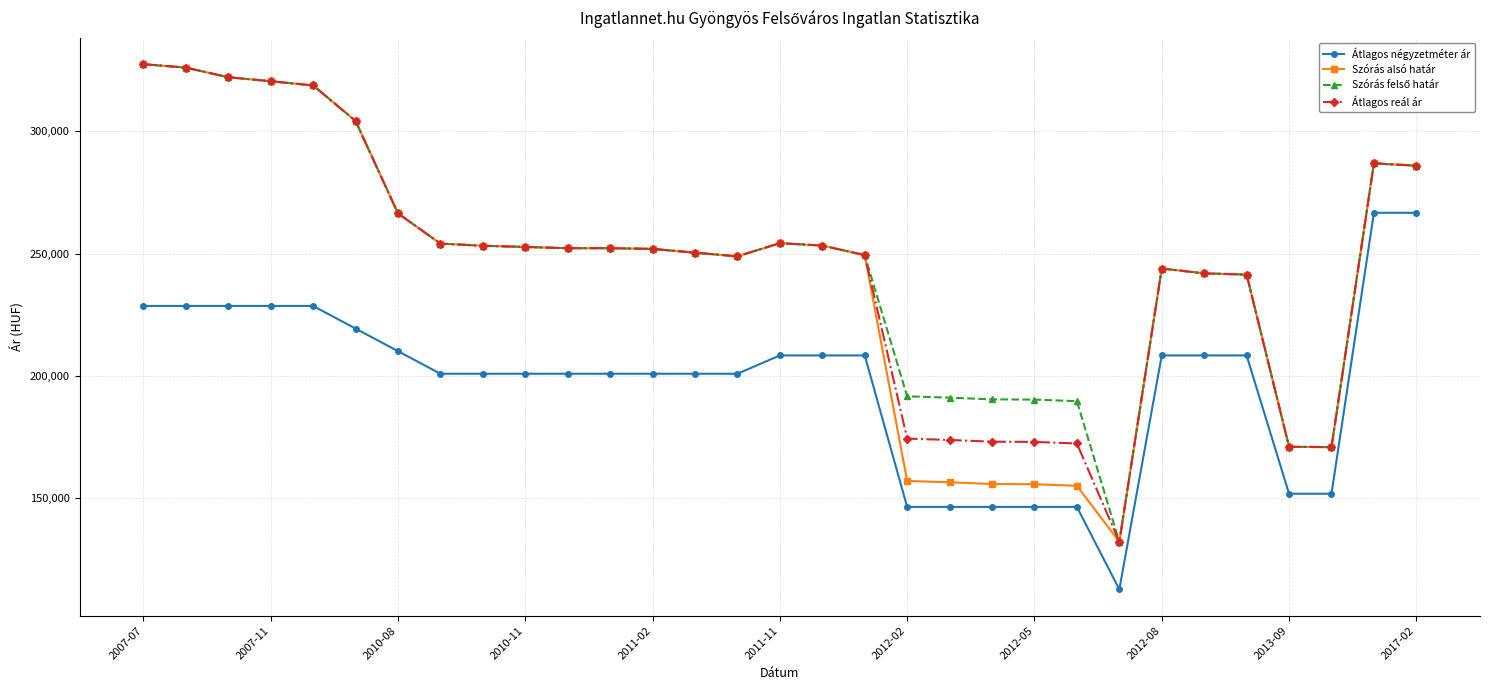

What is the minimum value for Szórás alsó határ?

132108